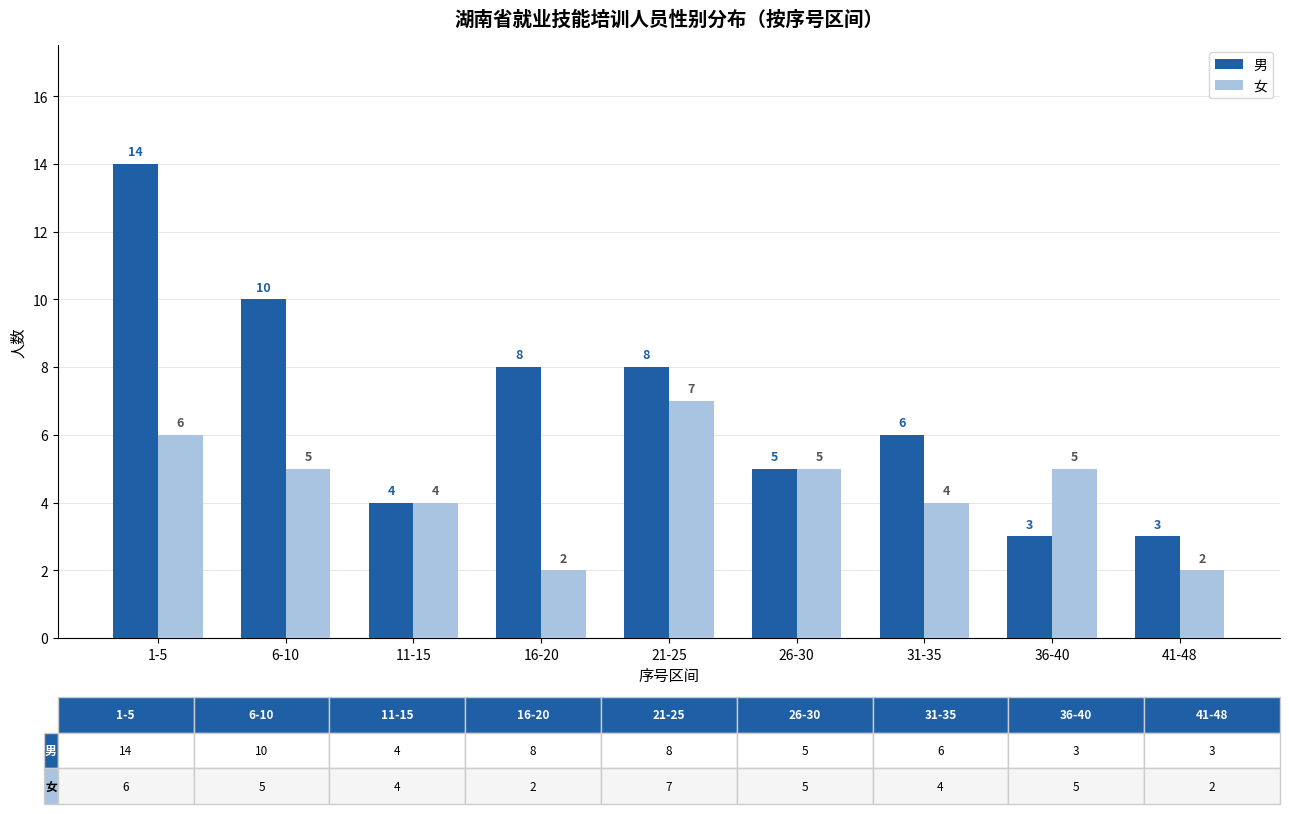

Which series has the widest spread of values?

男